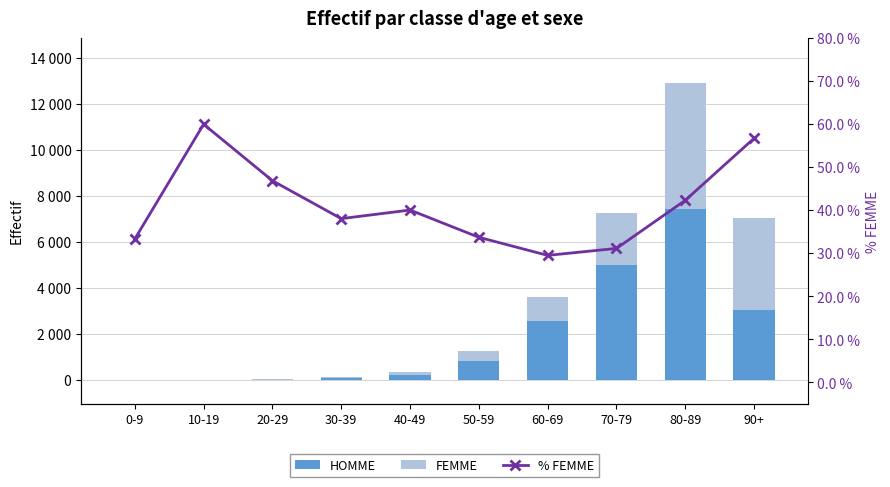

Rank the series by their maximum value, from lowest to highest.

% FEMME, FEMME, HOMME